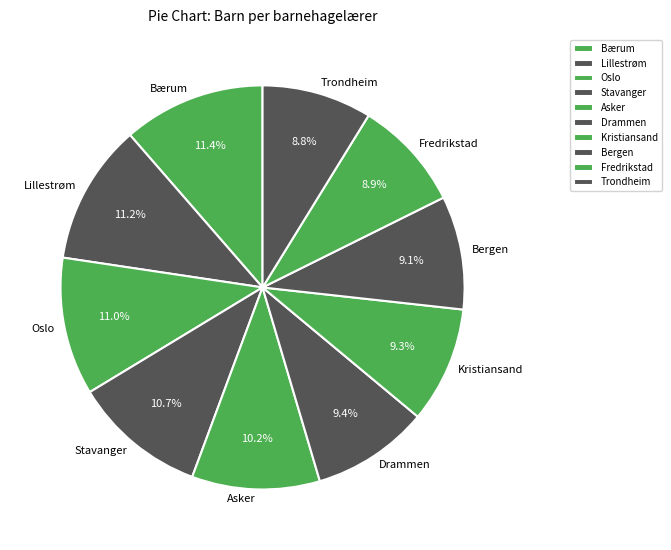

To the nearest percent, what percentage of the pie is Stavanger?

11%